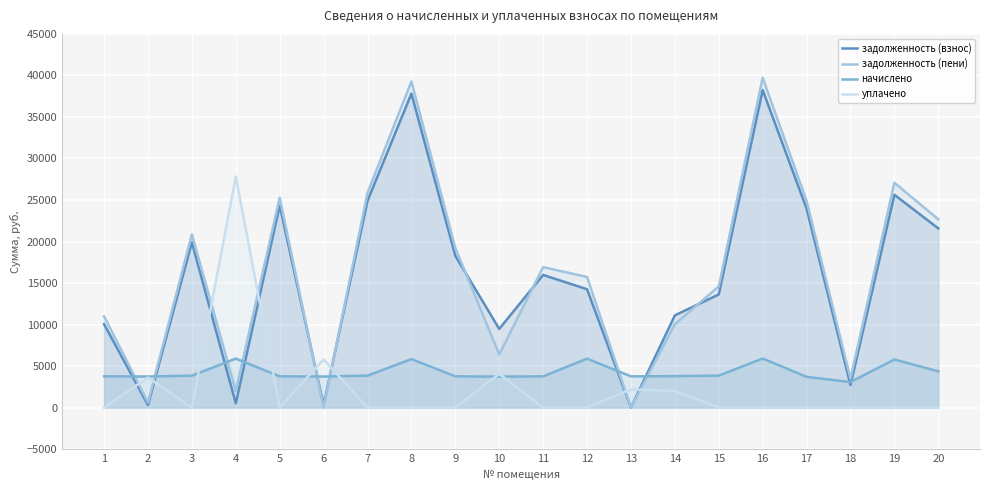

Reading left to right, list all the values displayed in this chart.

задолженность (взнос): 1=10048.9	2=312.0	3=19897.4	4=517.9	5=24338.4	6=312.0	7=24897.4	8=37811.5	9=18282.7	10=9473.1	11=15975.3	12=14254.6	13=0.0	14=11103.3	15=13624.6	16=38244.8	17=23965.9	18=2720.4	19=25628.2	20=21577.6
задолженность (пени): 1=10989.7	2=624.0	3=20859.8	4=1993.9	5=25279.2	6=0.0	7=25859.8	8=39273.1	9=19223.5	10=6398.9	11=16916.1	12=15728.2	13=0.0	14=10051.3	15=14587.0	16=39723.2	17=24892.3	18=3488.4	19=27077.8	20=22669.6
начислено: 1=3763.2	2=3744.0	3=3849.6	4=5904.0	5=3763.2	6=3744.0	7=3849.6	8=5846.4	9=3763.2	10=3734.4	11=3763.2	12=5894.4	13=3763.2	14=3792.0	15=3849.6	16=5913.6	17=3705.6	18=3072.0	19=5798.4	20=4368.0
уплачено: 1=0.0	2=3627.0	3=0.0	4=27828.8	5=0.0	6=5802.0	7=0.0	8=0.0	9=0.0	10=4064.8	11=0.0	12=0.0	13=2200.0	14=2000.0	15=0.0	16=0.0	17=0.0	18=0.0	19=0.0	20=0.0